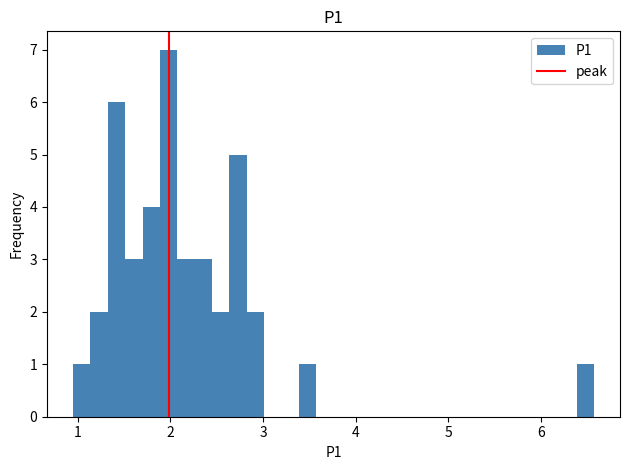

Read against the x-axis, roughly where is the centre of the tallest bar?

2.0